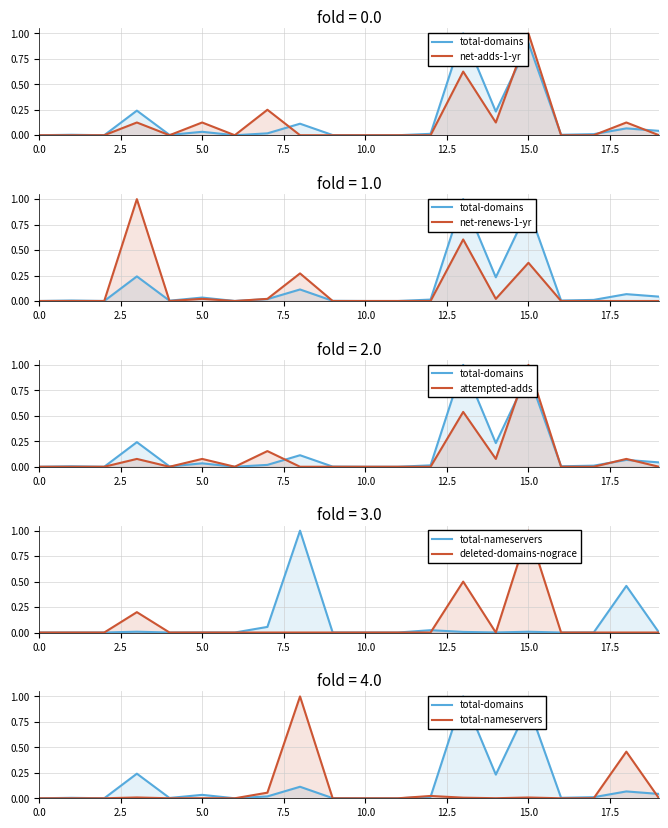

At which category is the sum across all series the highest?

15